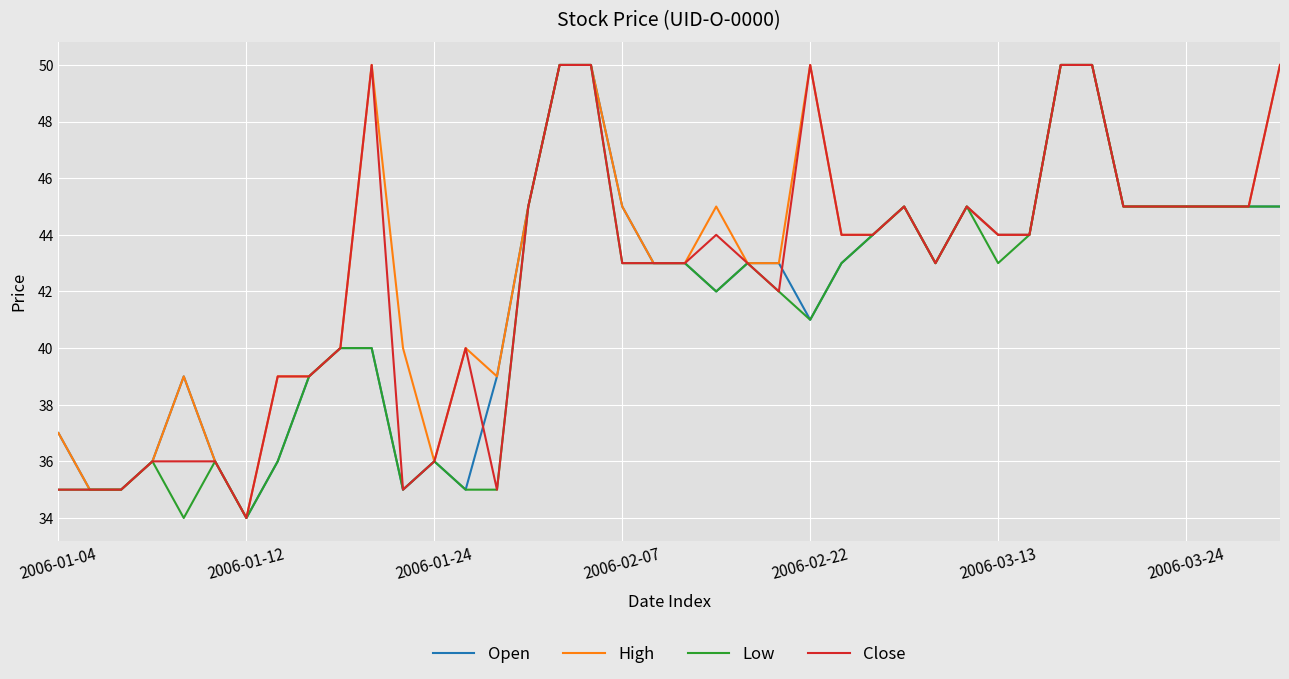

Reading left to right, list all the values displayed in this chart.

Open: 37	35	35	36	39	36	34	36	39	40	40	35	36	35	39	45	50	50	45	43	43	42	43	43	41	43	44	45	43	45	44	44	50	50	45	45	45	45	45	45
High: 37	35	35	36	39	36	34	39	39	40	50	40	36	40	39	45	50	50	45	43	43	45	43	43	50	44	44	45	43	45	44	44	50	50	45	45	45	45	45	50
Low: 35	35	35	36	34	36	34	36	39	40	40	35	36	35	35	45	50	50	43	43	43	42	43	42	41	43	44	45	43	45	43	44	50	50	45	45	45	45	45	45
Close: 35	35	35	36	36	36	34	39	39	40	50	35	36	40	35	45	50	50	43	43	43	44	43	42	50	44	44	45	43	45	44	44	50	50	45	45	45	45	45	50